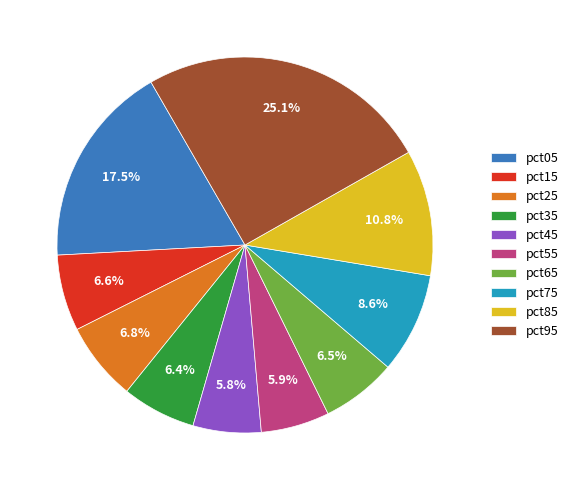

To the nearest percent, what is the difference between the largest and smallest slice percentages?

19%